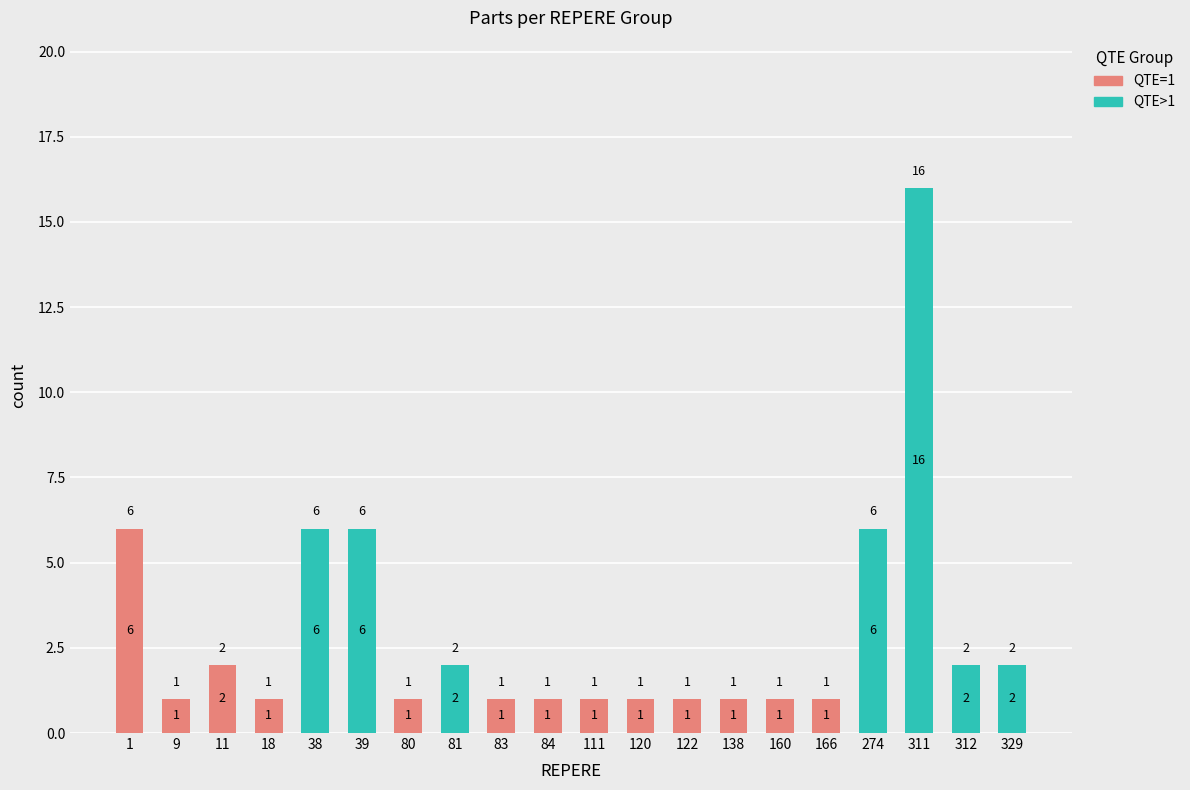

At which category is the sum across all series the highest?

311